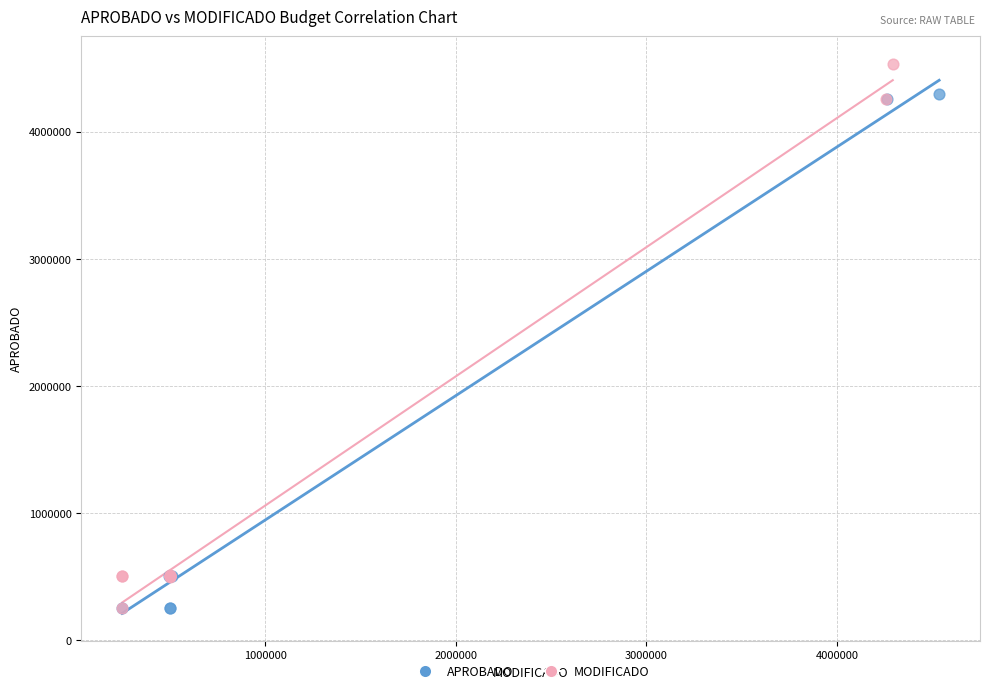

Which series contains the highest Y value?

MODIFICADO